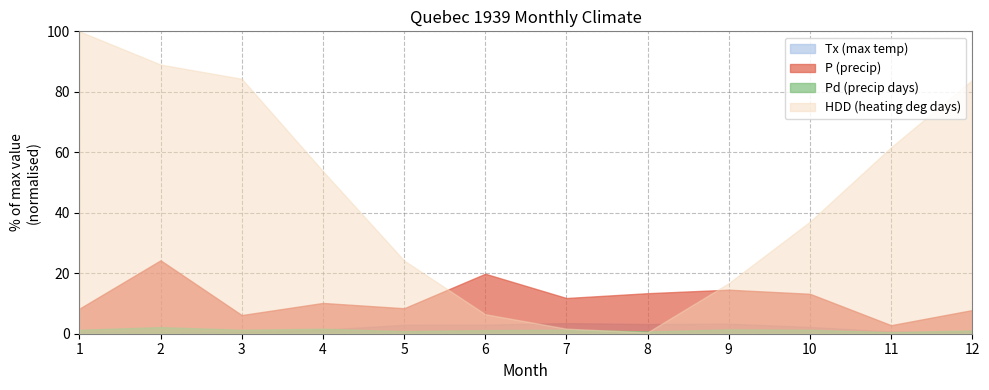

After their last crossing, which series has the higher values: Tx (max temp) or HDD (heating deg days)?

HDD (heating deg days)